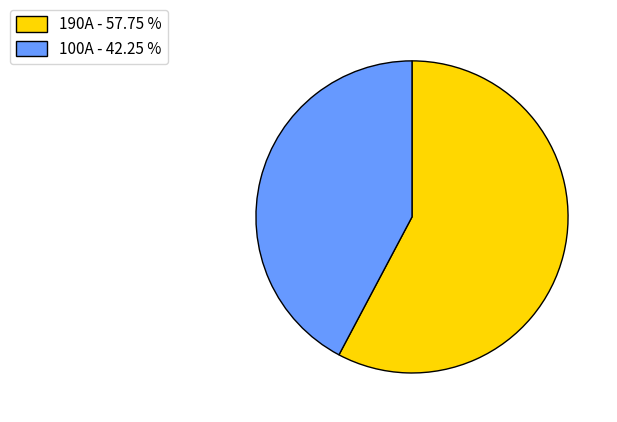

Between 100A and 190A, which is larger?

190A